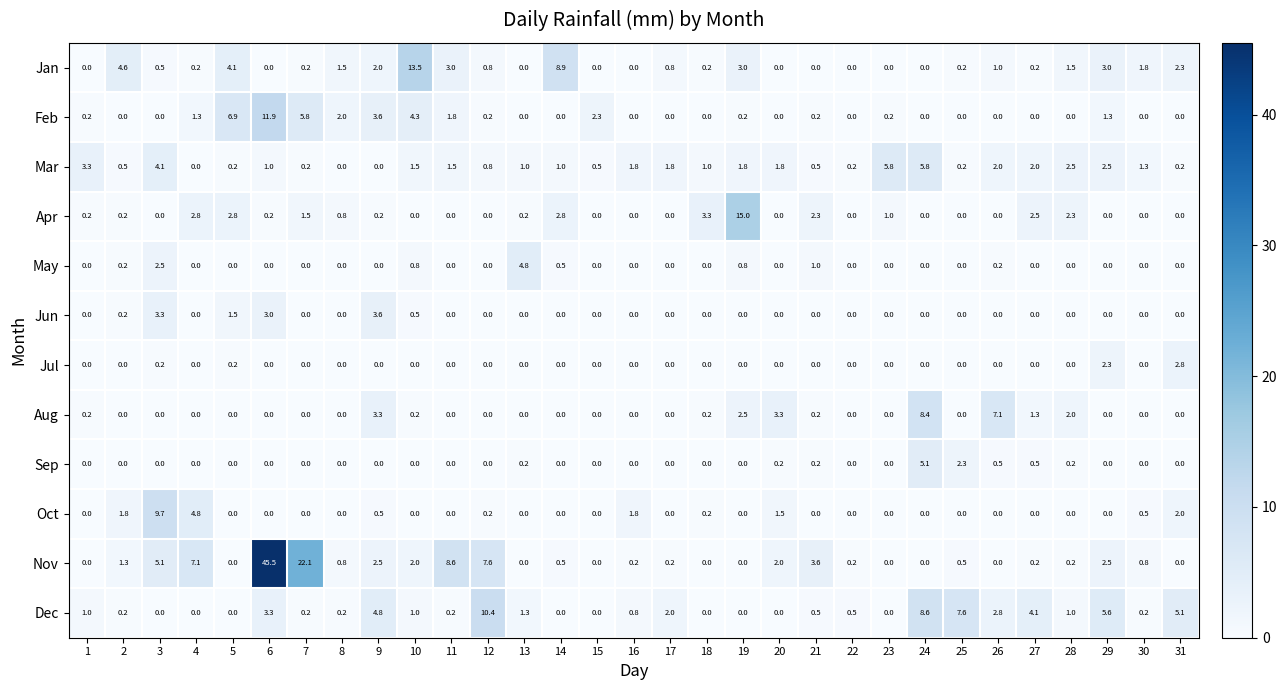

What is the average value of the Nov series?

3.7